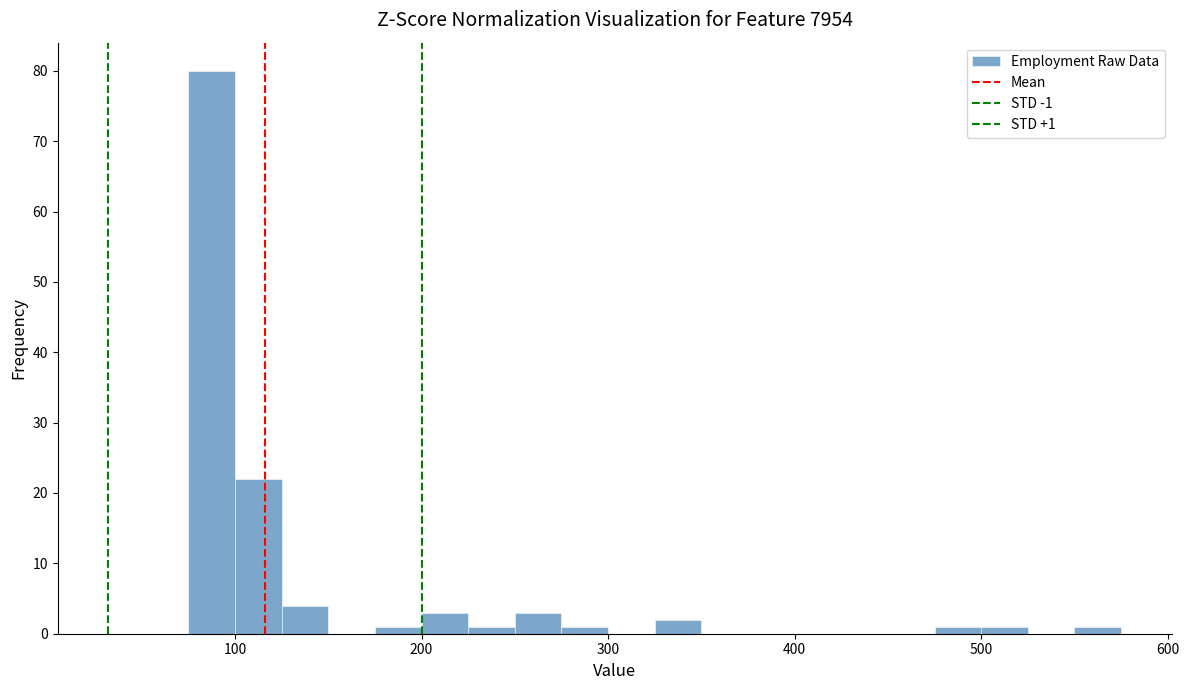

Around what value on the x-axis is the tallest bar? Give the approximate position of its centre, as read against the axis.

90